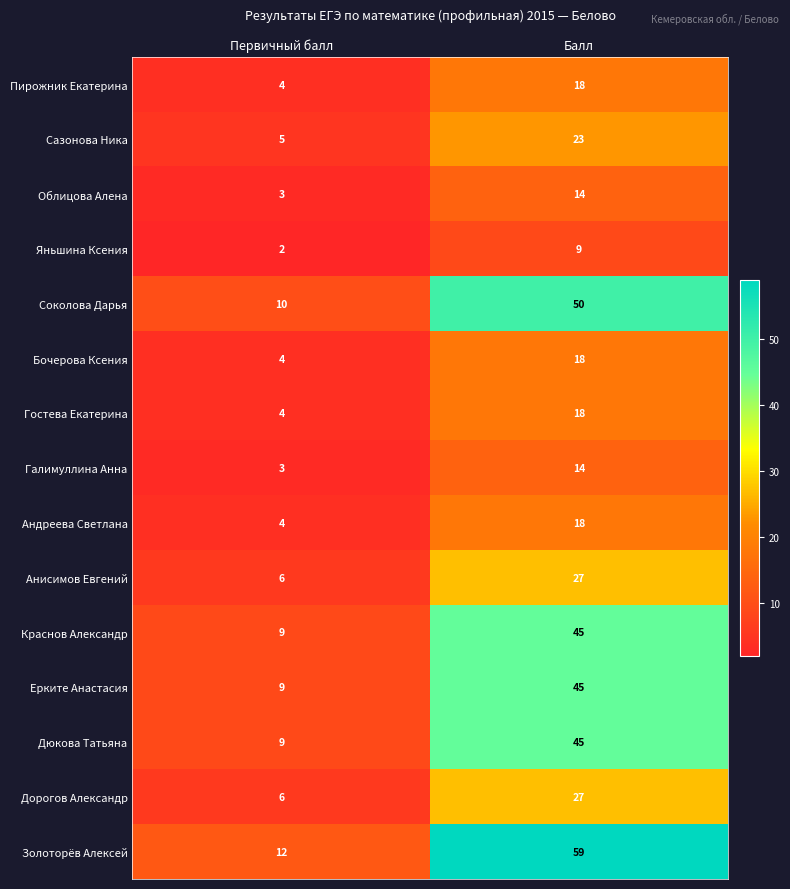

At which category does the chart reach its peak across all series?

Балл